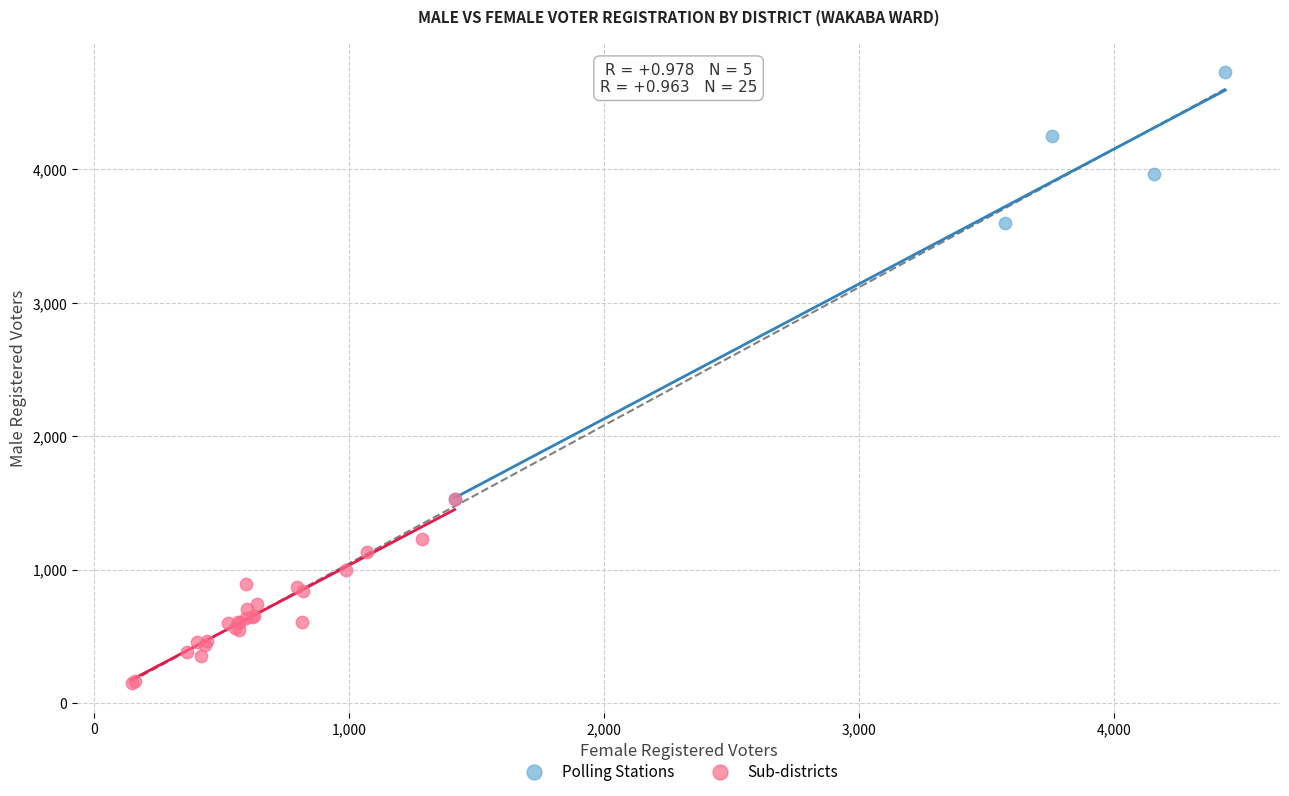

What are all the series names shown in the legend?

Polling Stations, Sub-districts